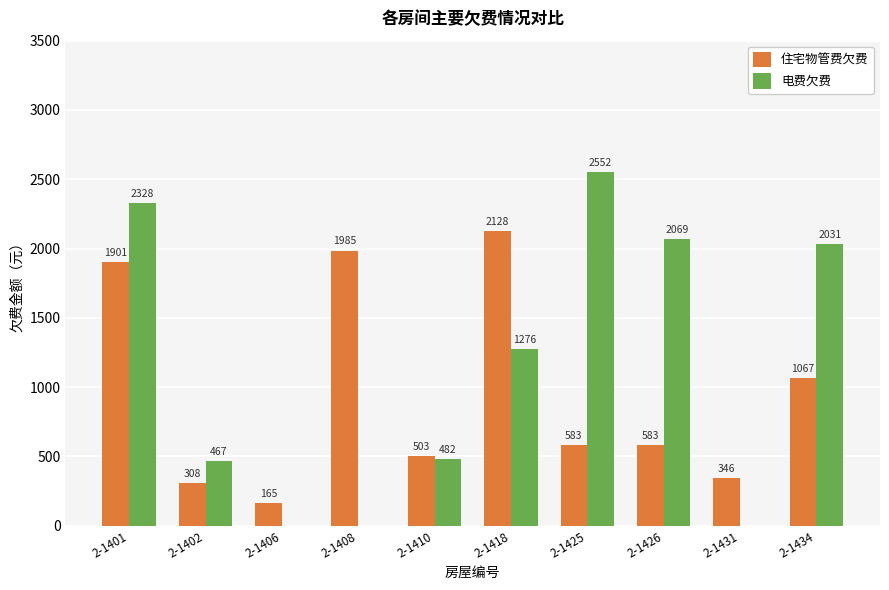

Is the value of 住宅物管费欠费 at 2-1426 greater than the value of 电费欠费 at 2-1401?

No